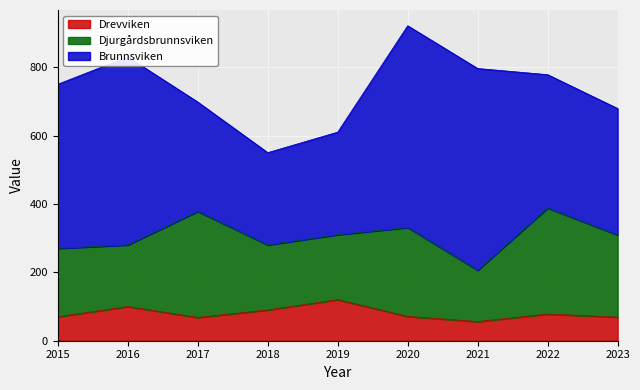

Which category has the lowest value across all series?

2021